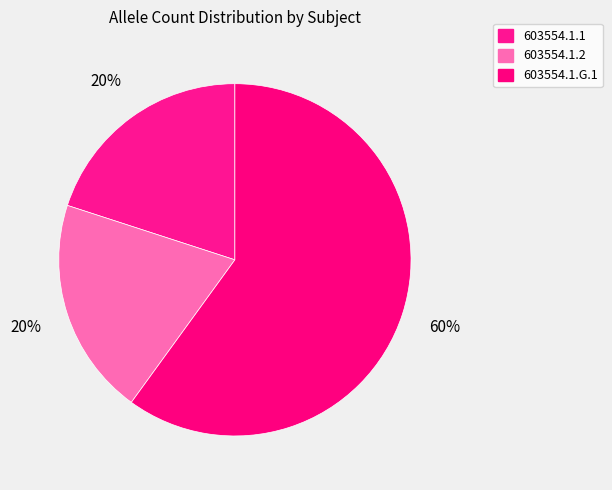

How much of the chart is everything except 603554.1.G.1?

40.0%